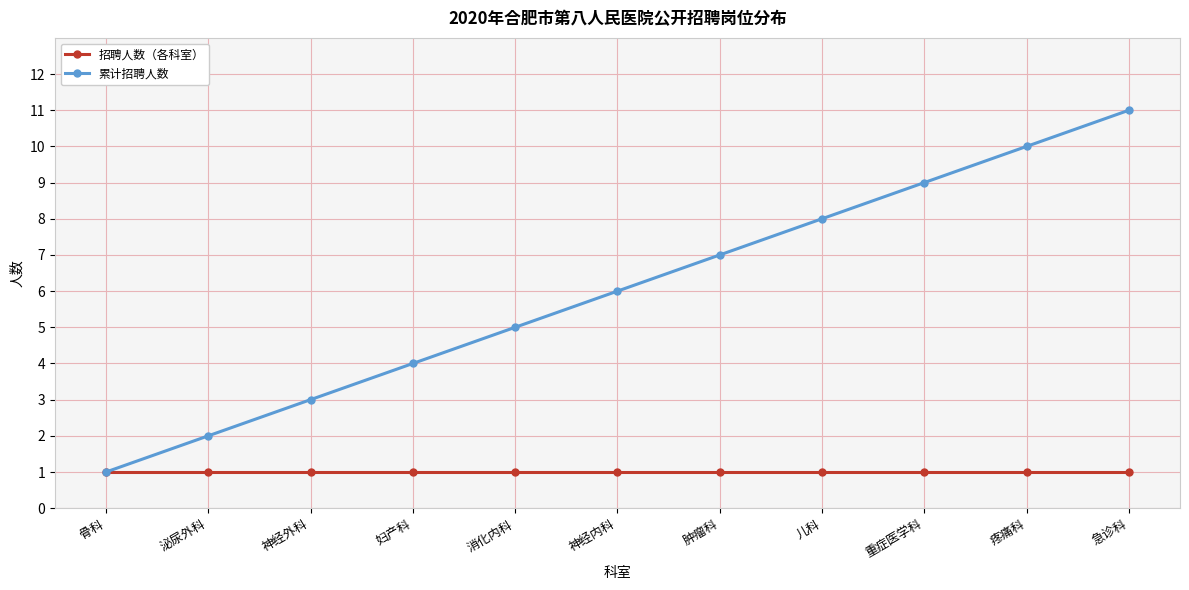

What is the total value across all series at 泌尿外科?

3